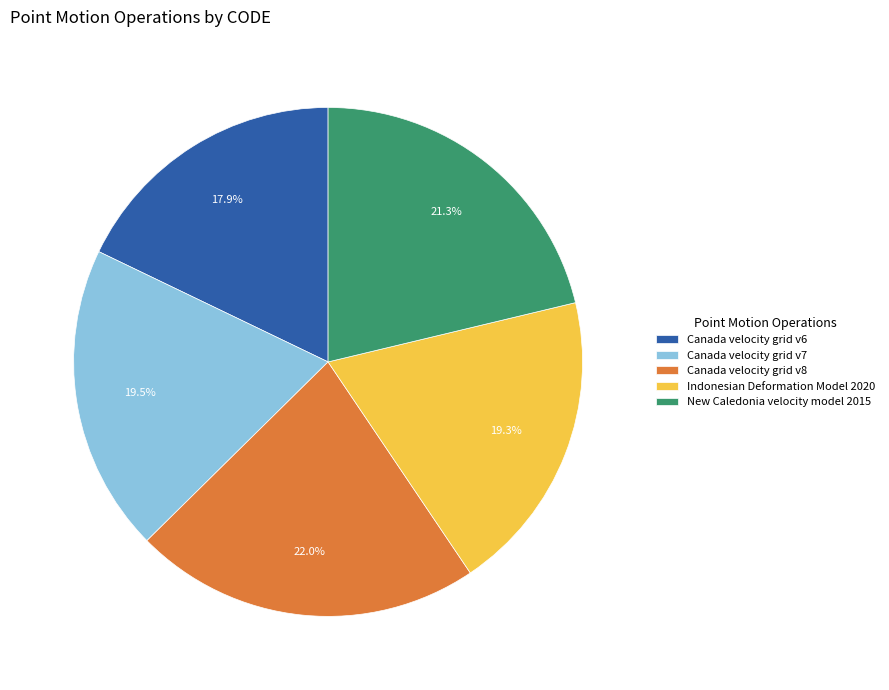

Is it true that Indonesian Deformation Model 2020 is 6% of the pie?

False